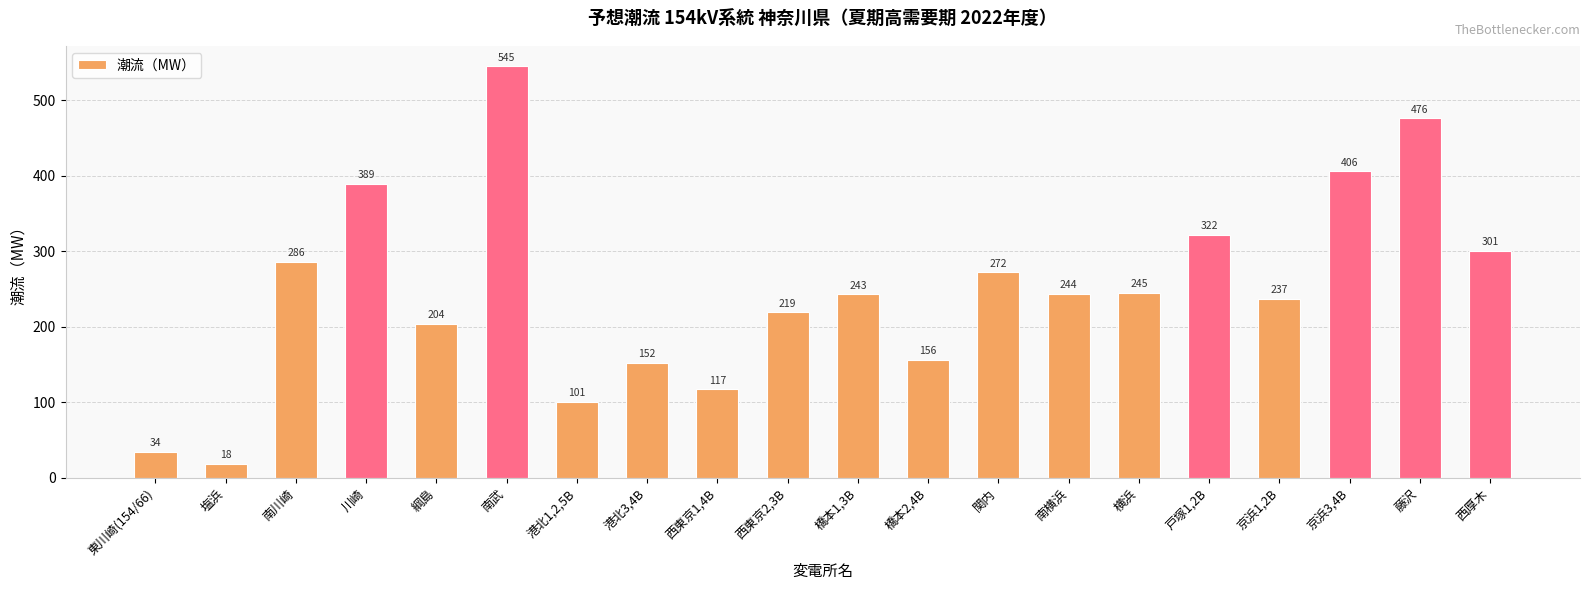

What is the difference between the maximum and minimum values?

527